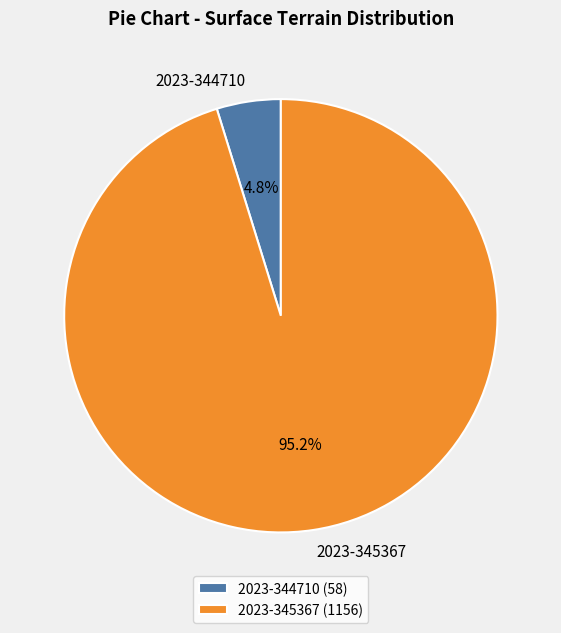

Is there a majority slice in this chart?

Yes